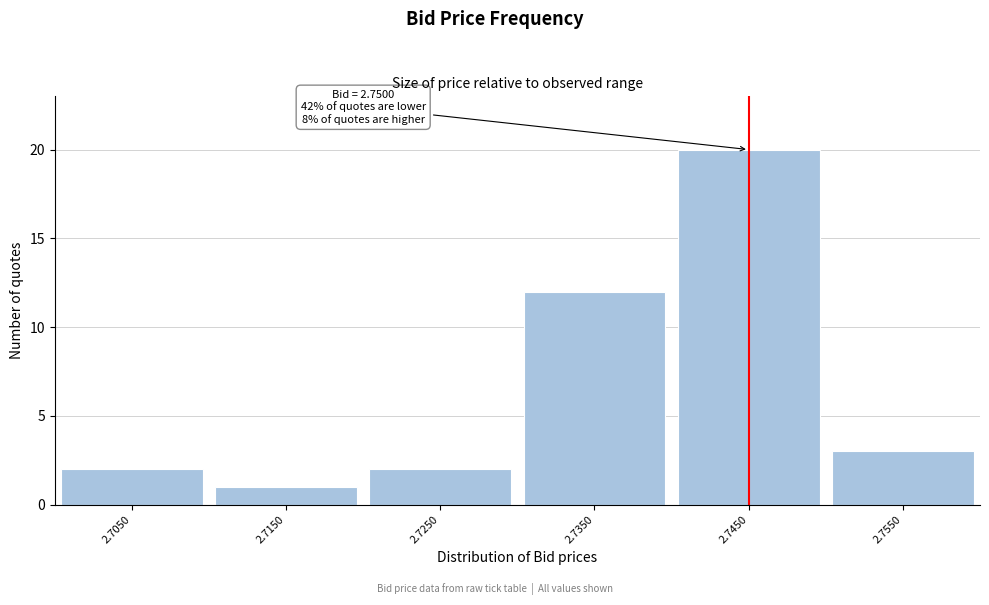

Reading right to left, extract all data points from this chart.

2.7550=3	2.7450=20	2.7350=12	2.7250=2	2.7150=1	2.7050=2